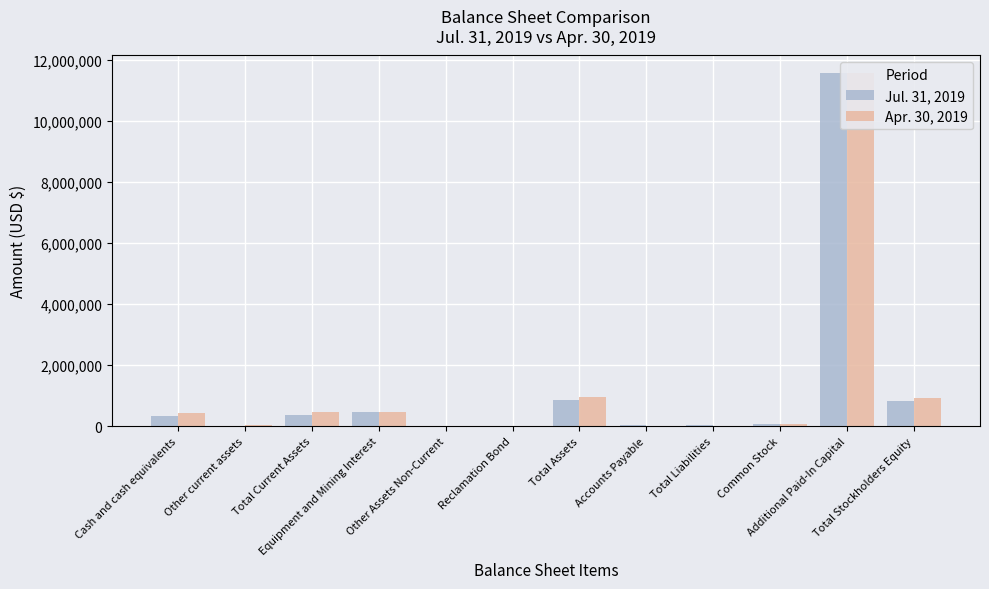

Read the Apr. 30, 2019 value at Total Assets, to the nearest 50.

954400